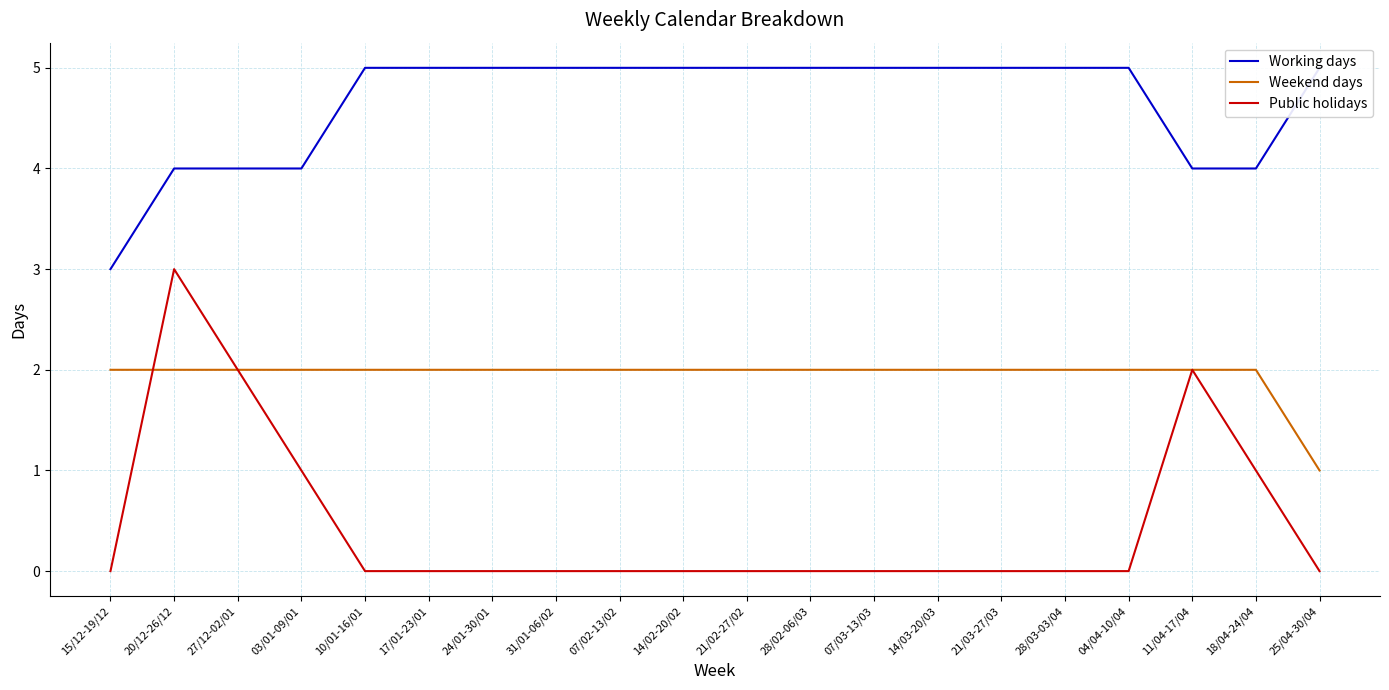

Which has a higher value, 03/01-09/01 or 20/12-26/12?

03/01-09/01